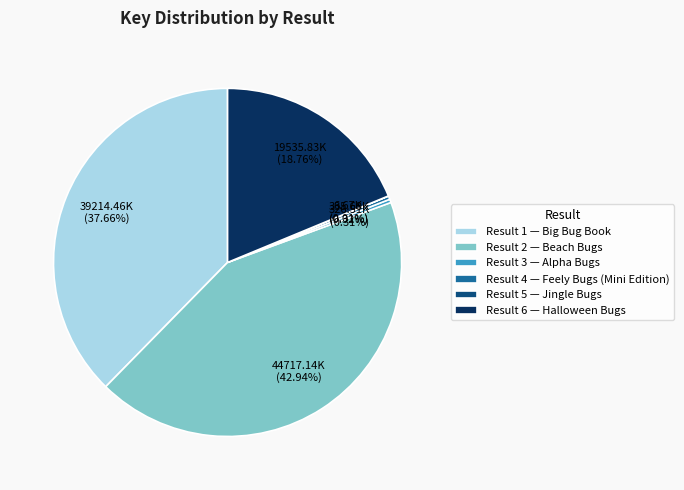

Combined, do Result 2 — Beach Bugs and Result 1 — Big Bug Book account for over 50%?

Yes